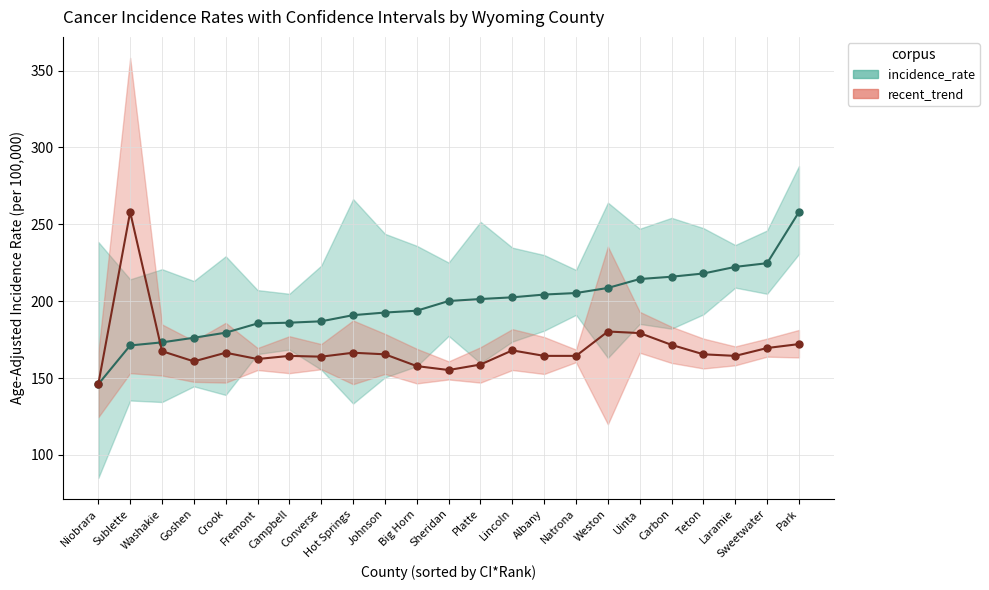

Where does the incidence_rate series first go above 200?

Sheridan